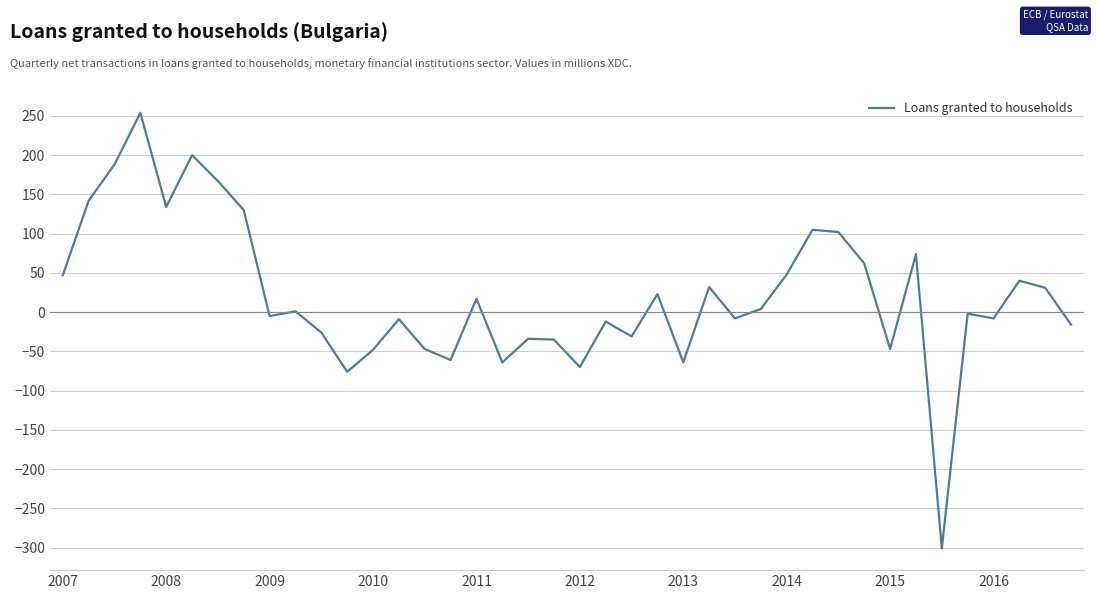

What is the smallest value displayed?

-301